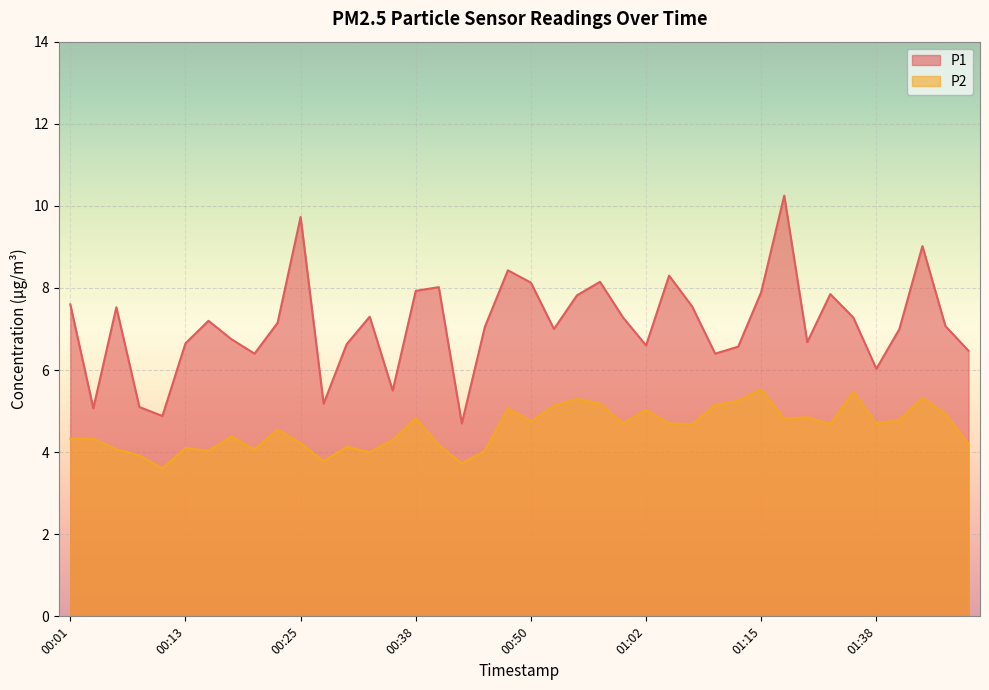

How many interior local peaks does the P2 series have?

12